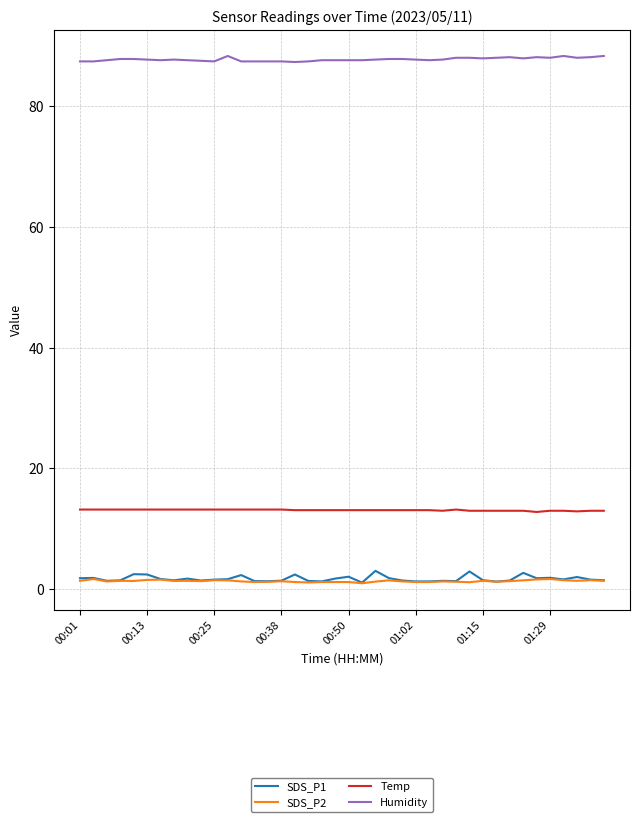

Which series has the widest spread of values?

SDS_P1